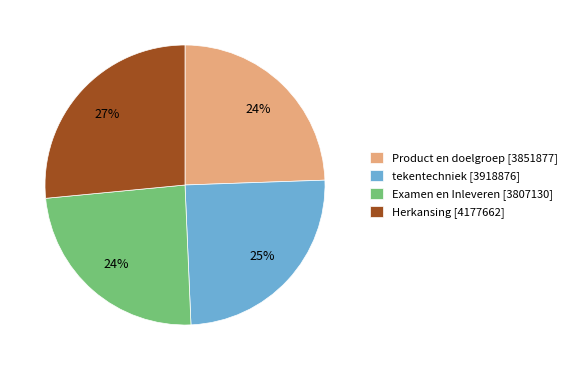

Which has a higher value, Product en doelgroep [3851877] or Herkansing [4177662]?

Herkansing [4177662]